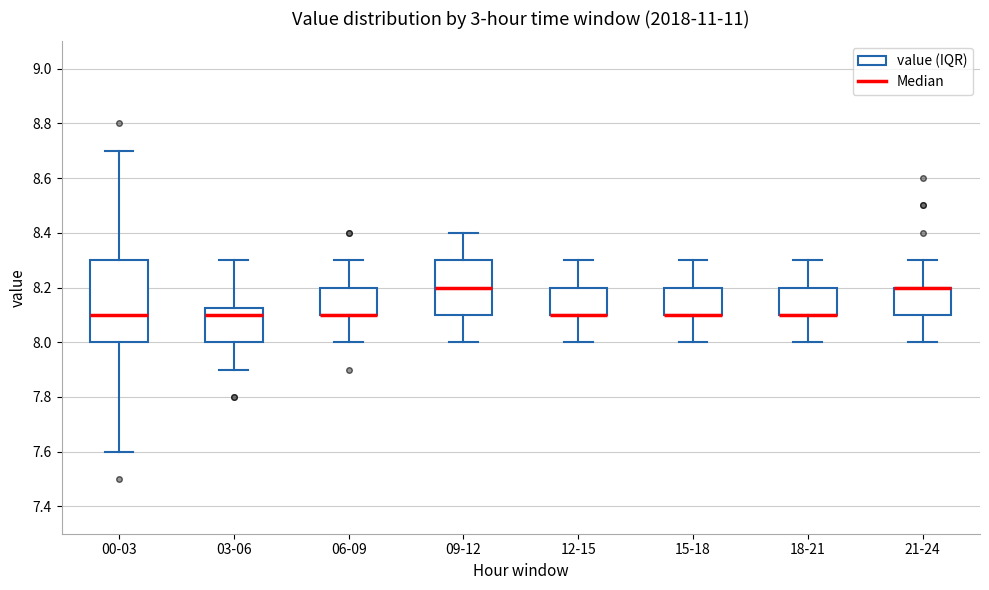

Where is the upper edge of the box for 21-24 on the y-axis? The values are not printed on the chart, so give them approximately, as read against the axis.

8.20